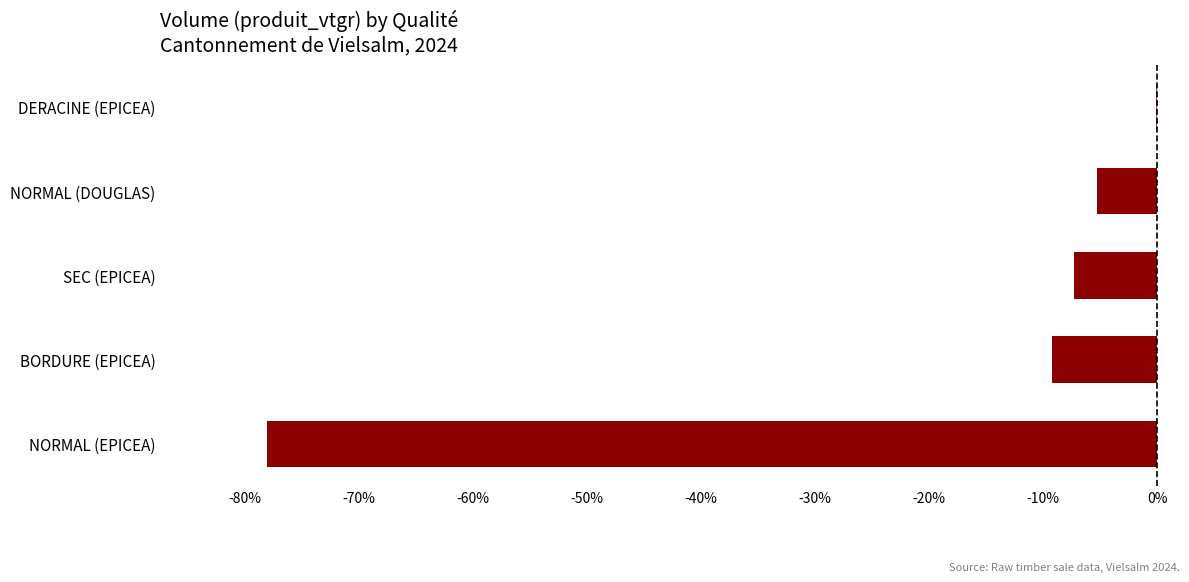

How many values exceed -7?

2